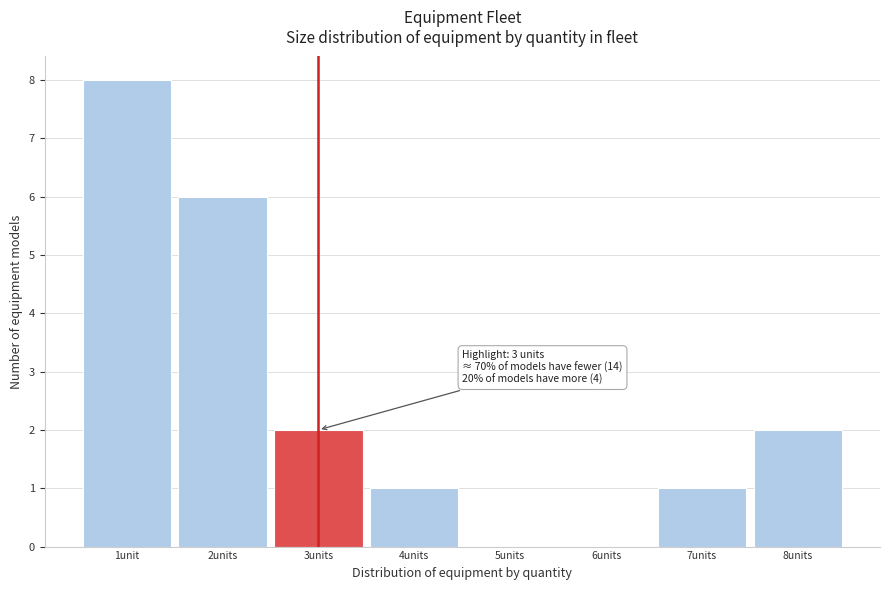

Reading right to left, transcribe all the data shown in this chart.

8units=2	7units=1	6units=0	5units=0	4units=1	3units=2	2units=6	1unit=8